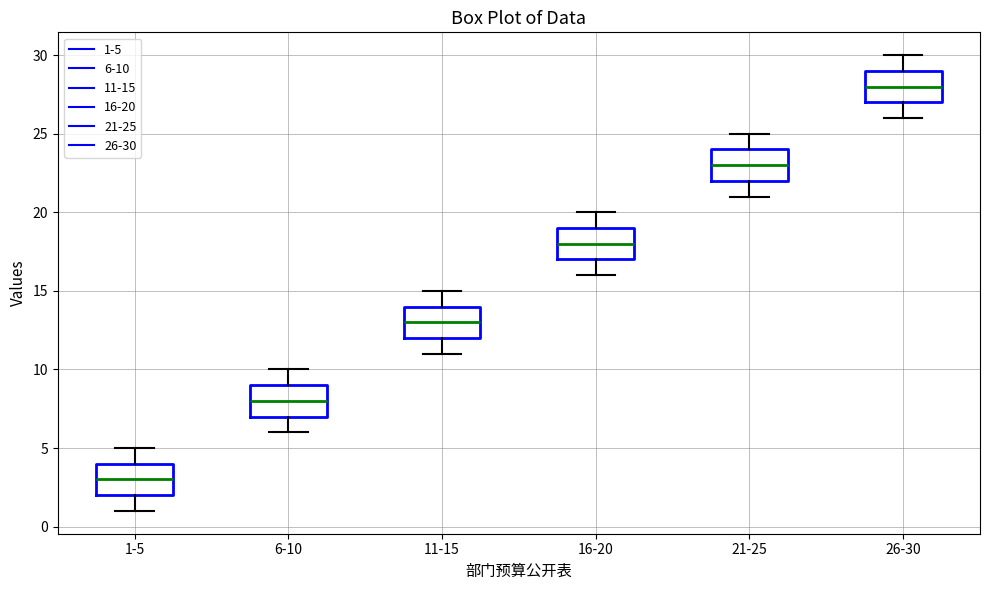

Which box's median line is the lowest?

1-5